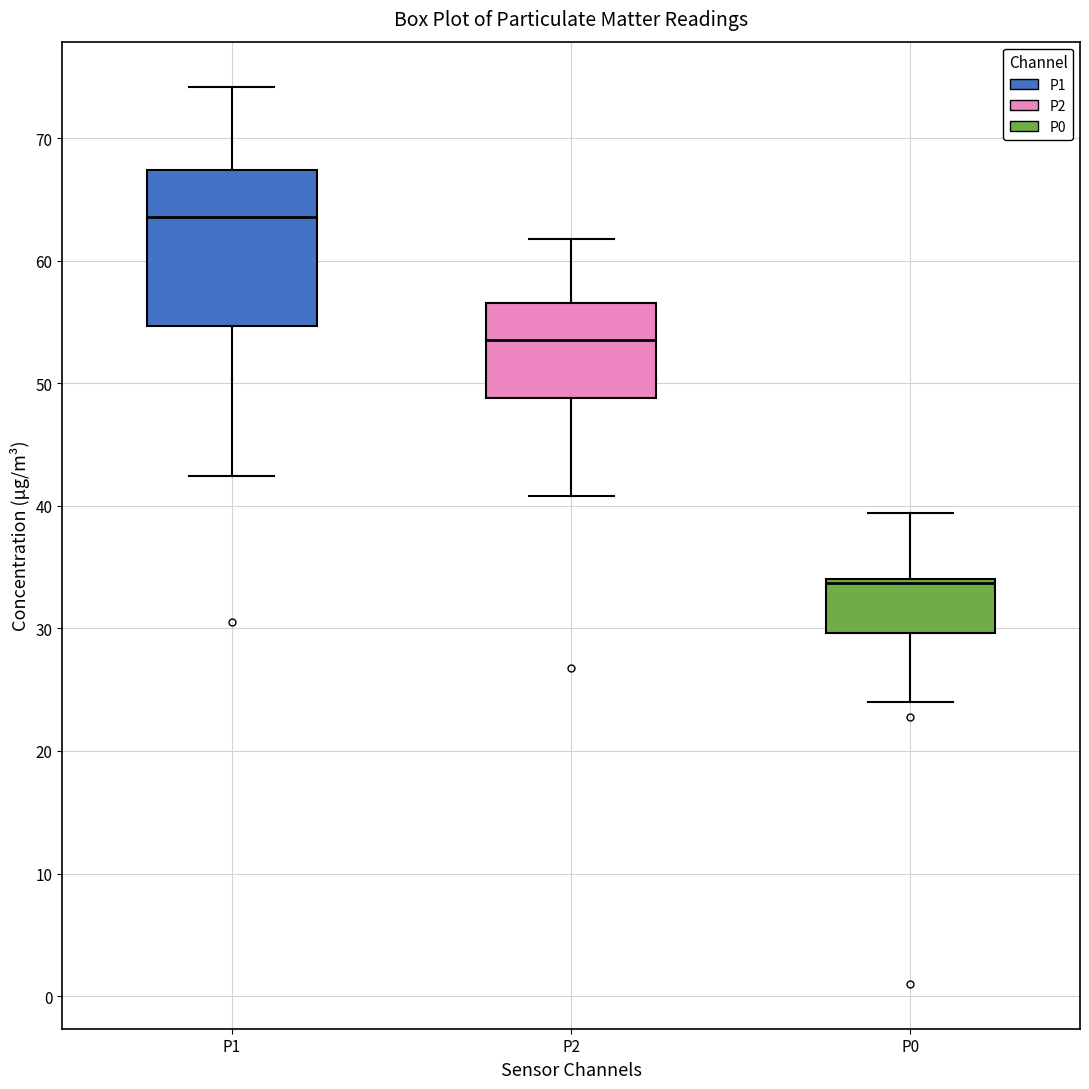

Which box is the tallest, from its lower edge to its upper edge?

P1